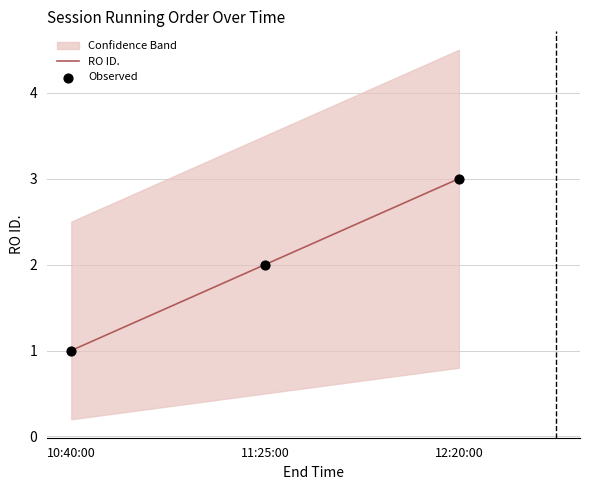

Which series reaches the minimum Y coordinate?

RO ID.